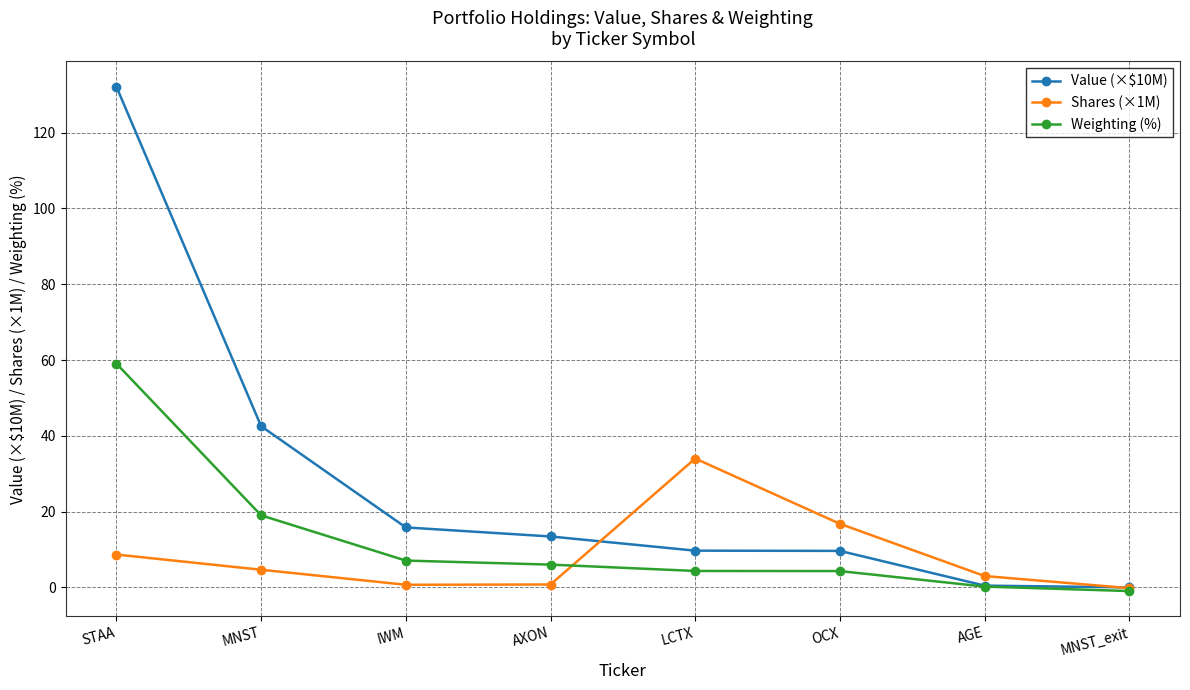

Rank the series by their maximum value, from highest to lowest.

Value (×$10M), Weighting (%), Shares (×1M)